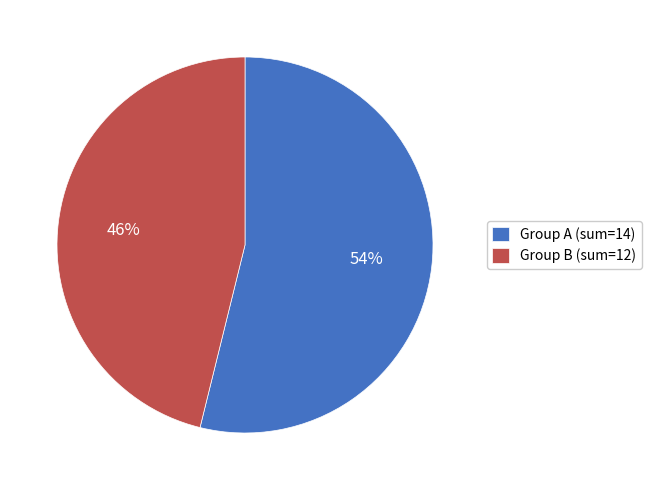

Count the number of slices in the pie.

2